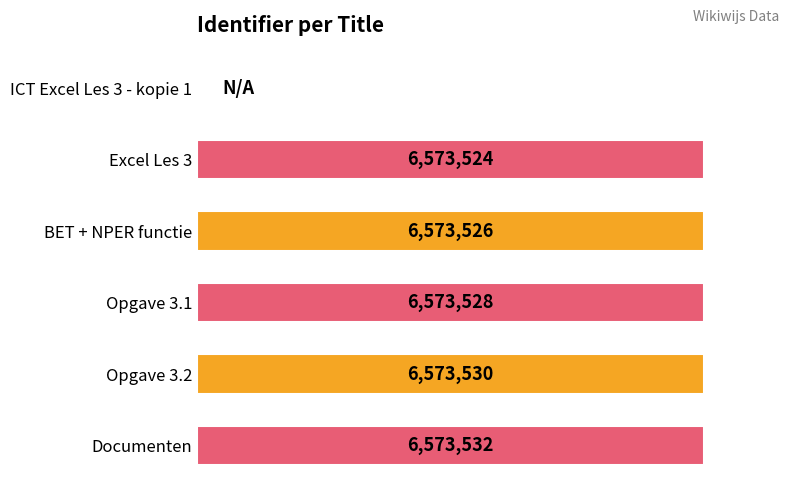

How many values are above zero?

5